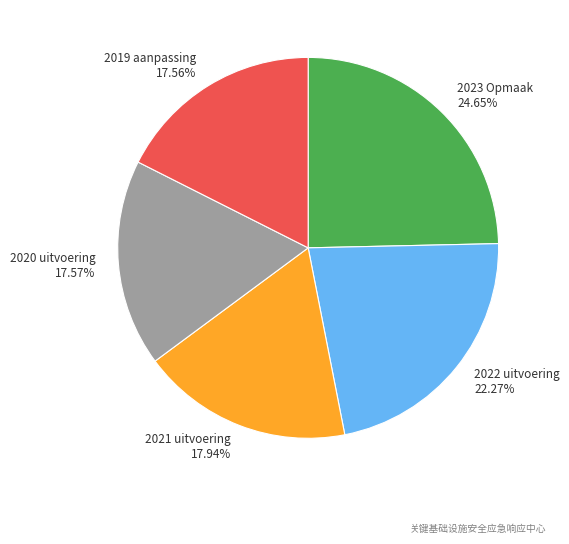

How many slices are in this pie chart?

5